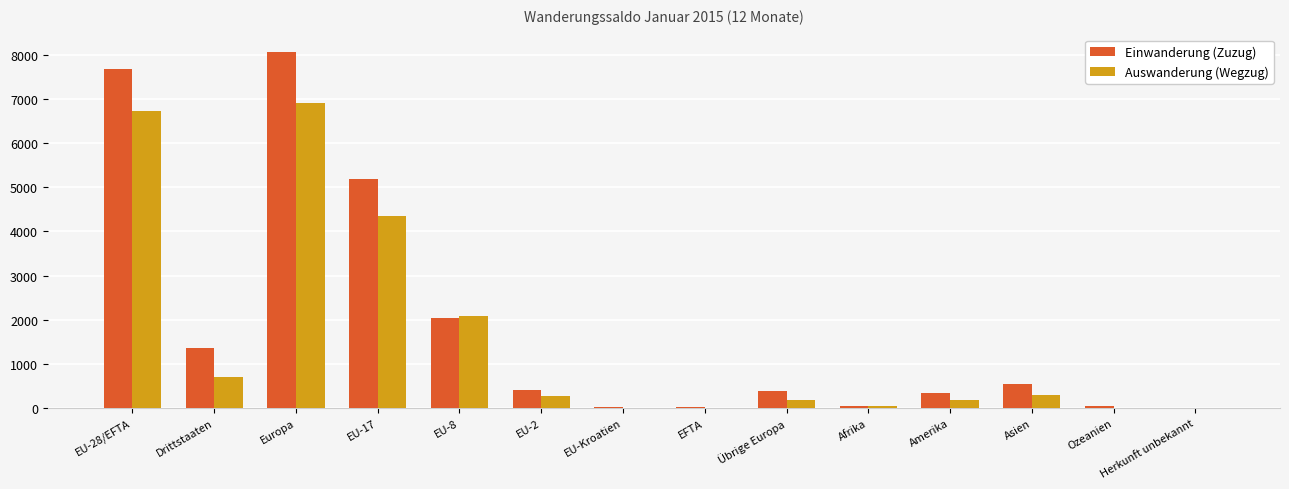

Which category has the highest value in the Auswanderung (Wegzug) series?

Europa